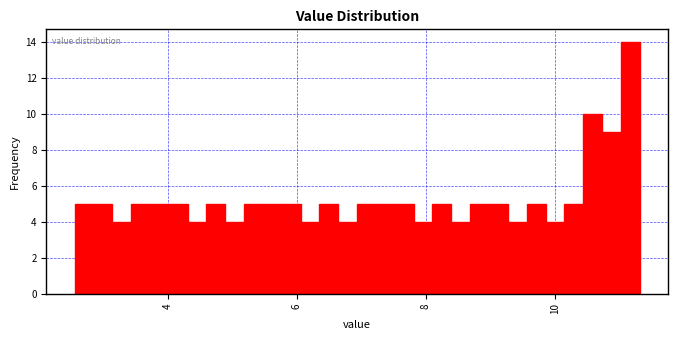

Read against the x-axis, roughly where is the centre of the tallest bar?

11.2